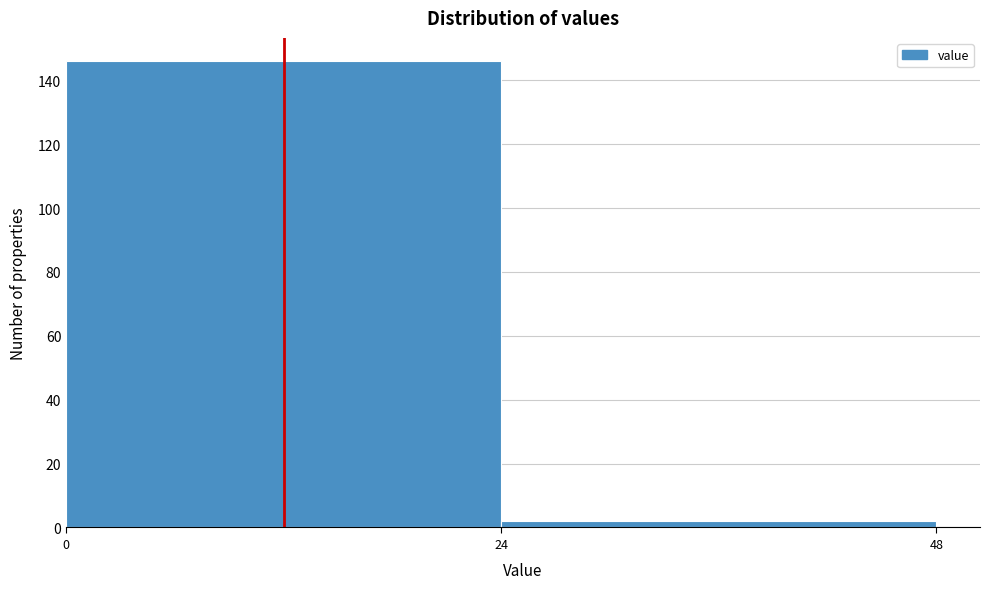

Reading left to right, transcribe this chart: for each bar, give the range it covers on the x-axis and its height. The values are not printed on the chart, so give them approximately, as read against the axis.

0 to 24: 146
24 to 48: 2